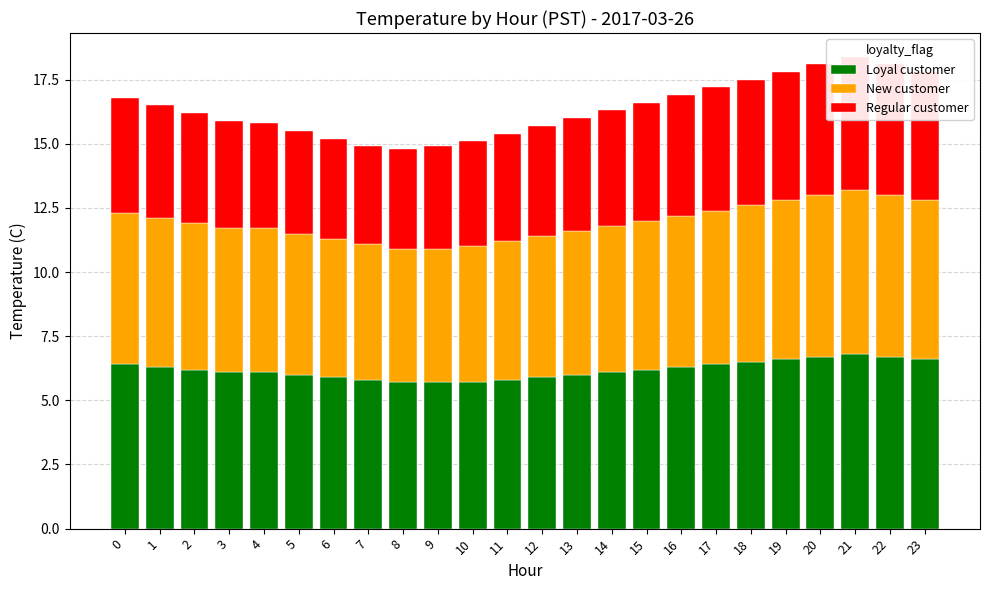

Is the value of New customer at 11 greater than the value of Regular customer at 1?

Yes